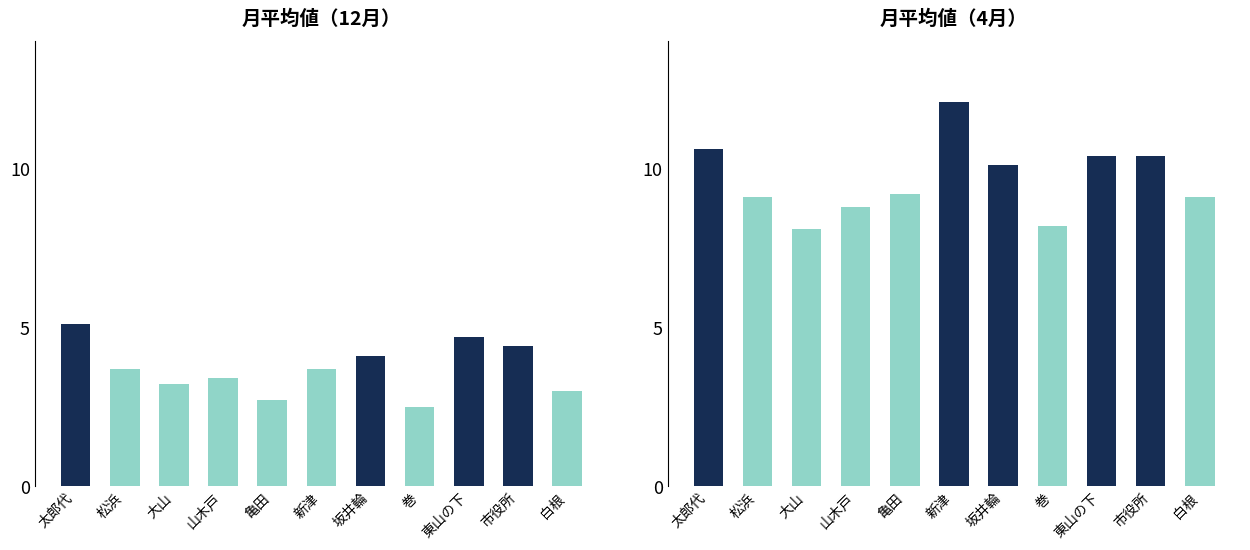

Are the bars grouped side by side (vs. stacked)?

Yes